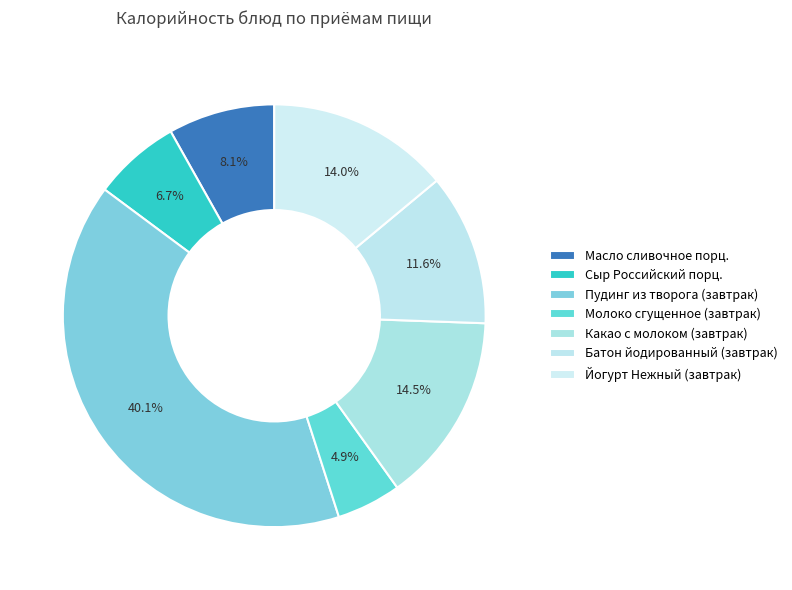

True or false: Какао с молоком (завтрак) accounts for 15% of the total.

True